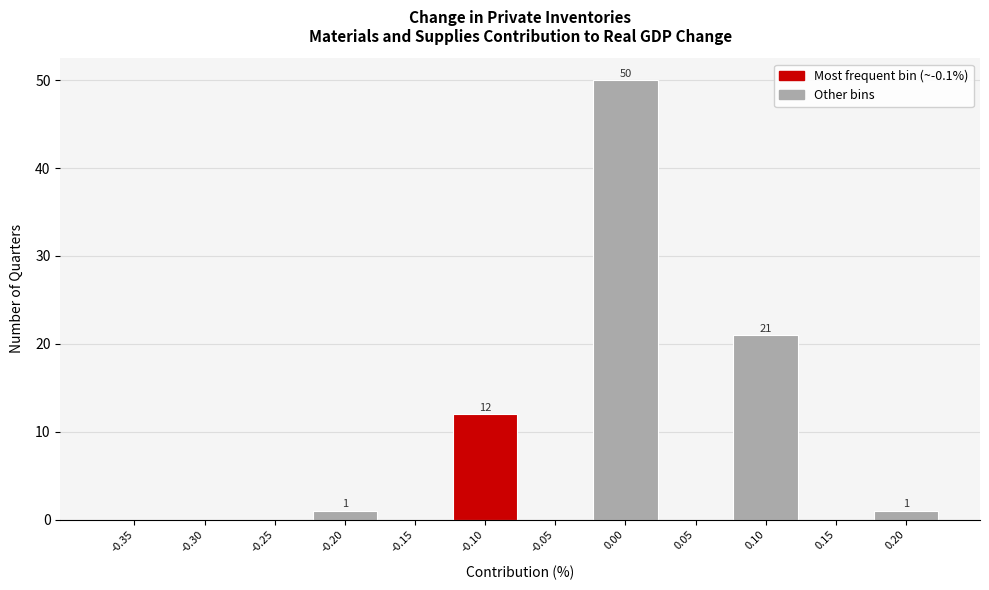

Reading right to left, transcribe all the data shown in this chart.

0.20=1	0.15=0	0.10=21	0.05=0	0.00=50	-0.05=0	-0.10=12	-0.15=0	-0.20=1	-0.25=0	-0.30=0	-0.35=0